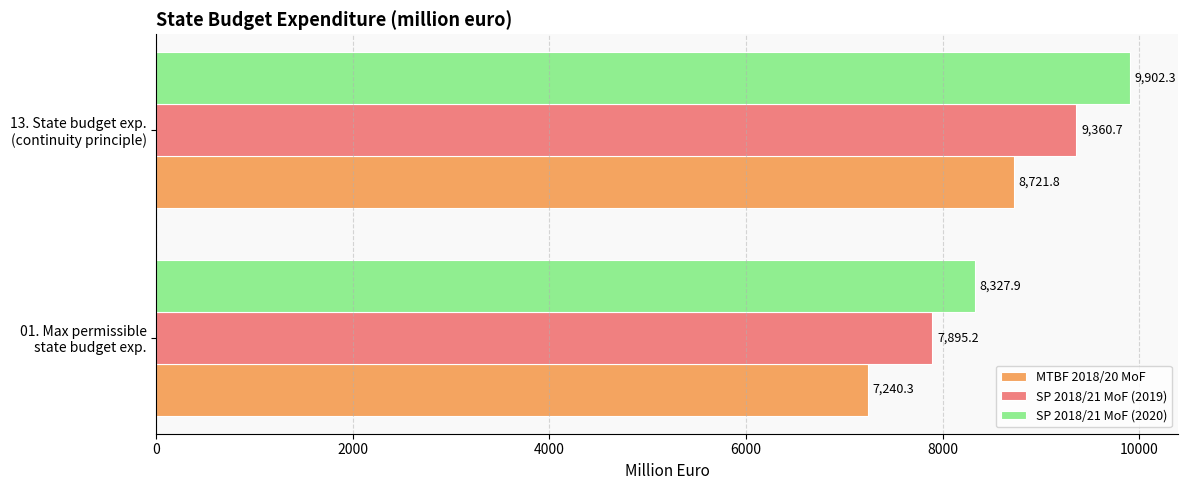

Which series has the largest range (max minus min)?

SP 2018/21 MoF (2020)